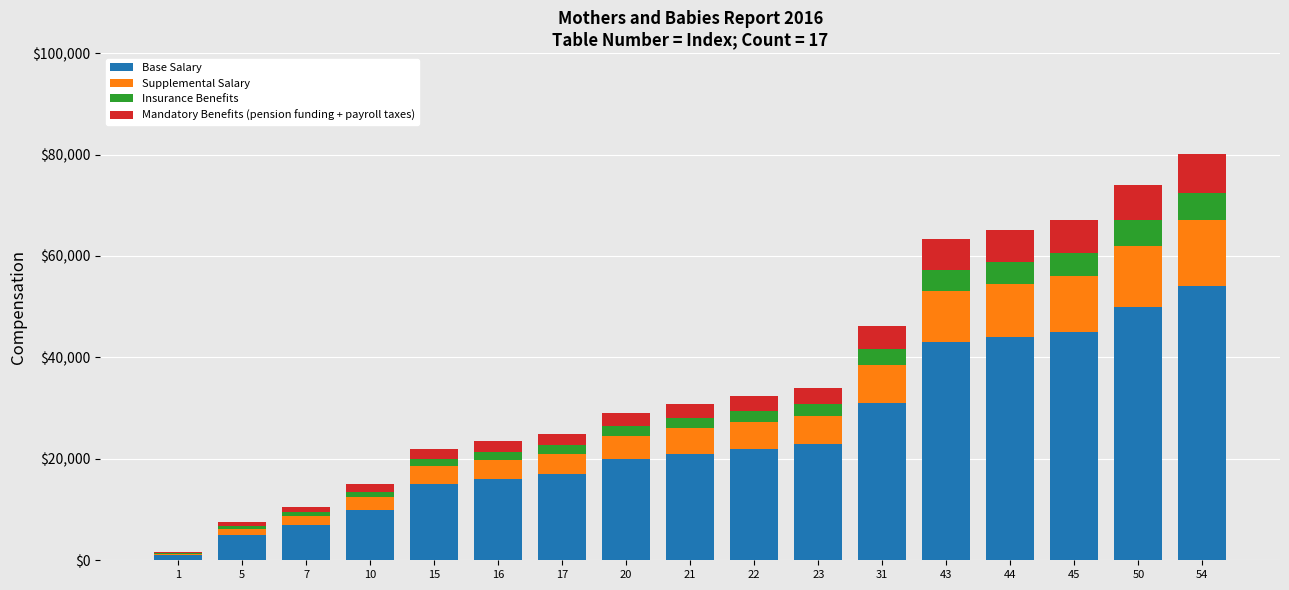

What is the highest value of the Base Salary series?

54000